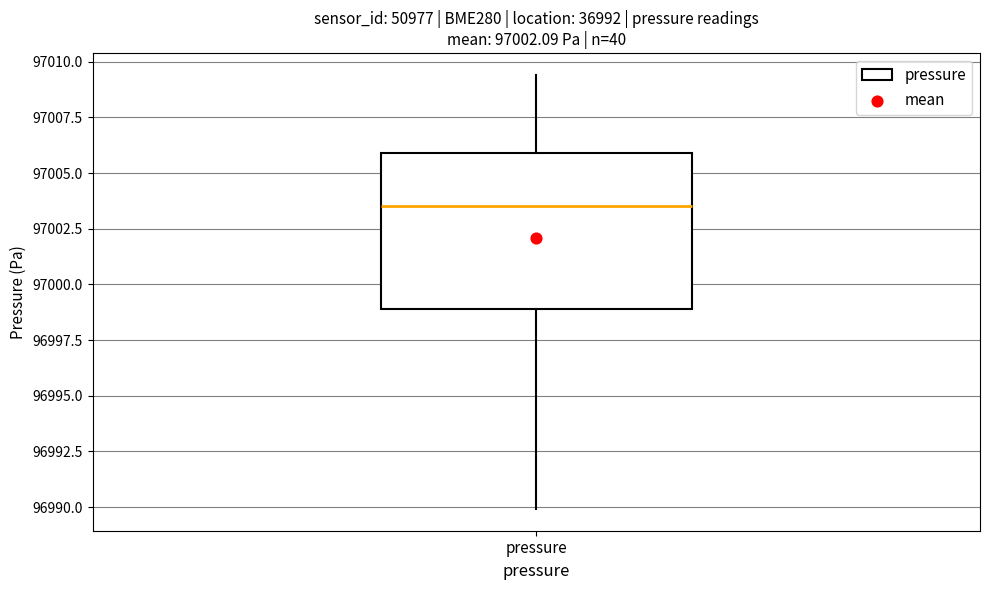

Where is the lower edge of the box for pressure on the y-axis? The values are not printed on the chart, so give them approximately, as read against the axis.

96999.0